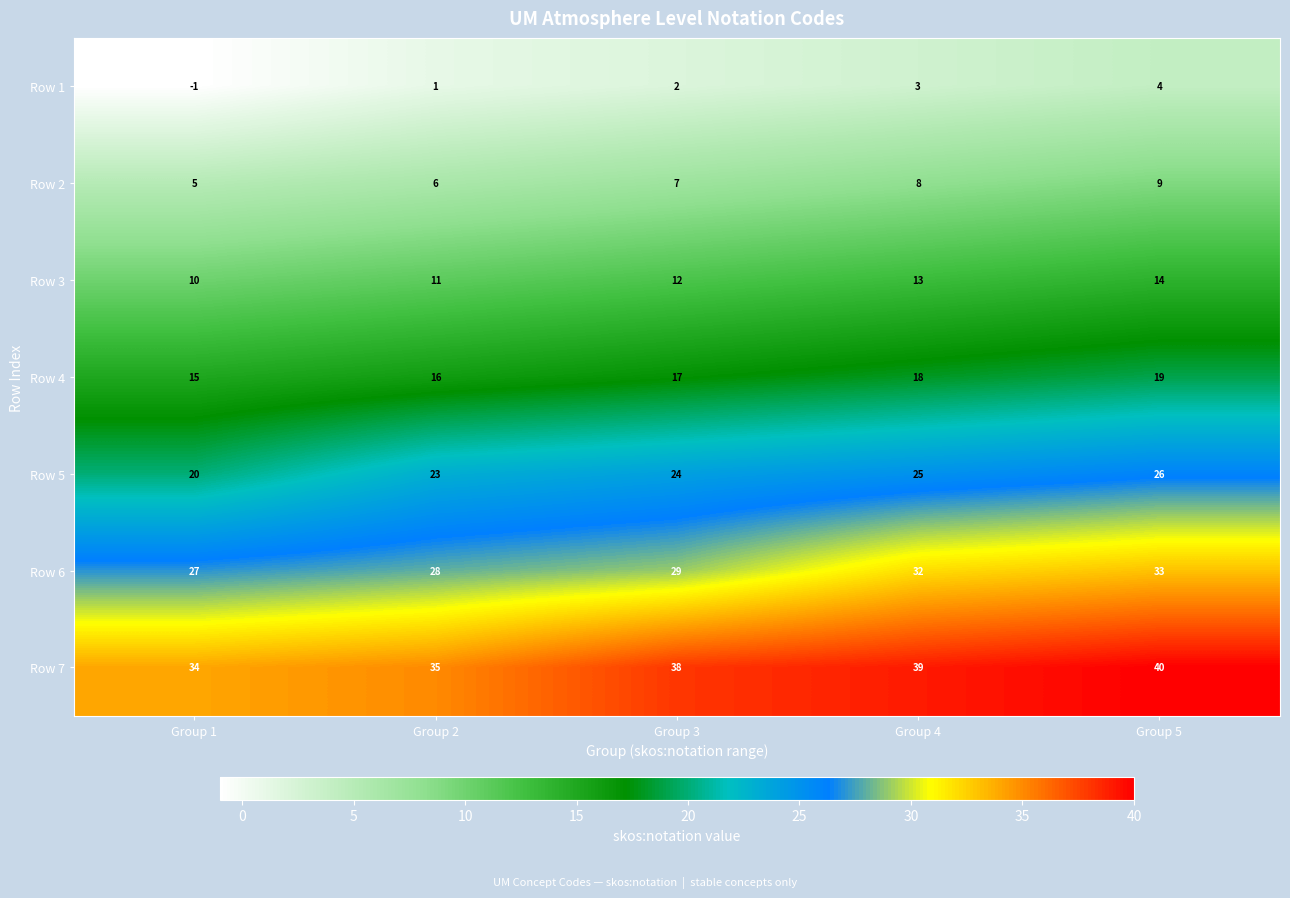

What is the difference between the maximum and minimum values in the Row 5 series?

6